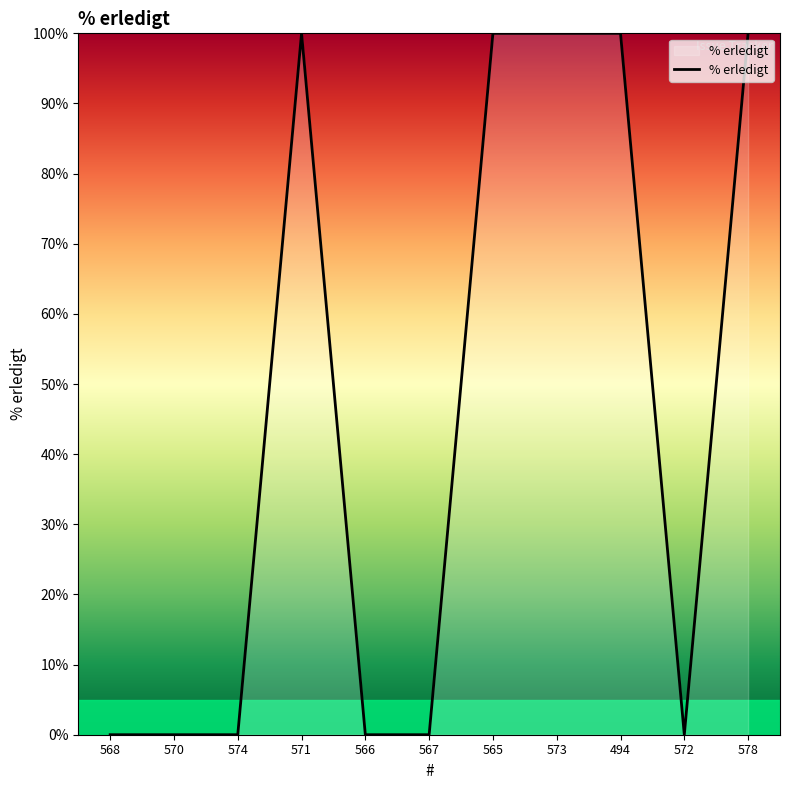

Count the values in the range 0 to 100.

11